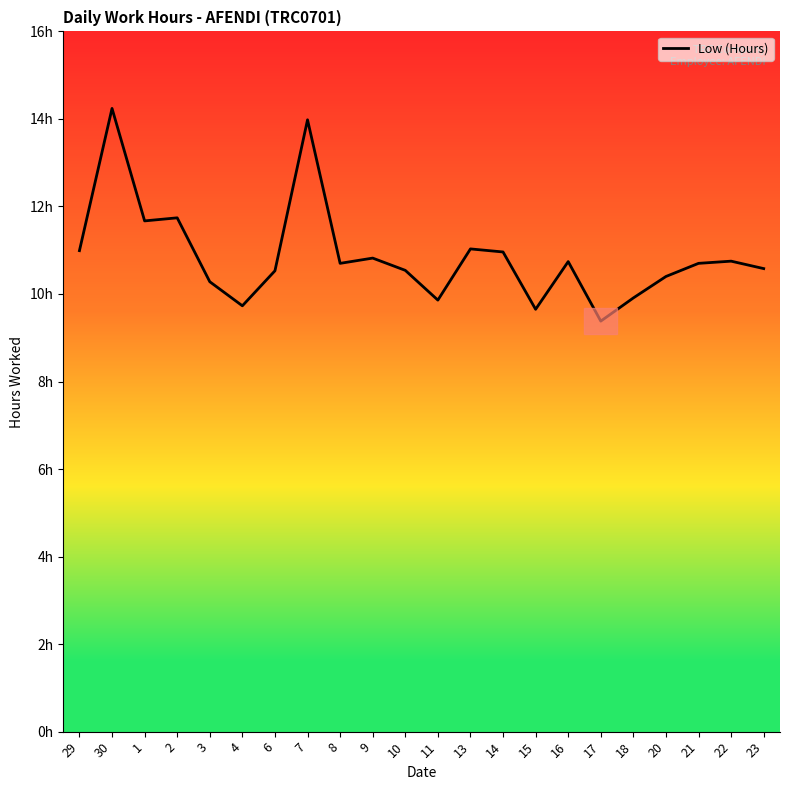

Is this an area chart (filled region under the line)?

Yes